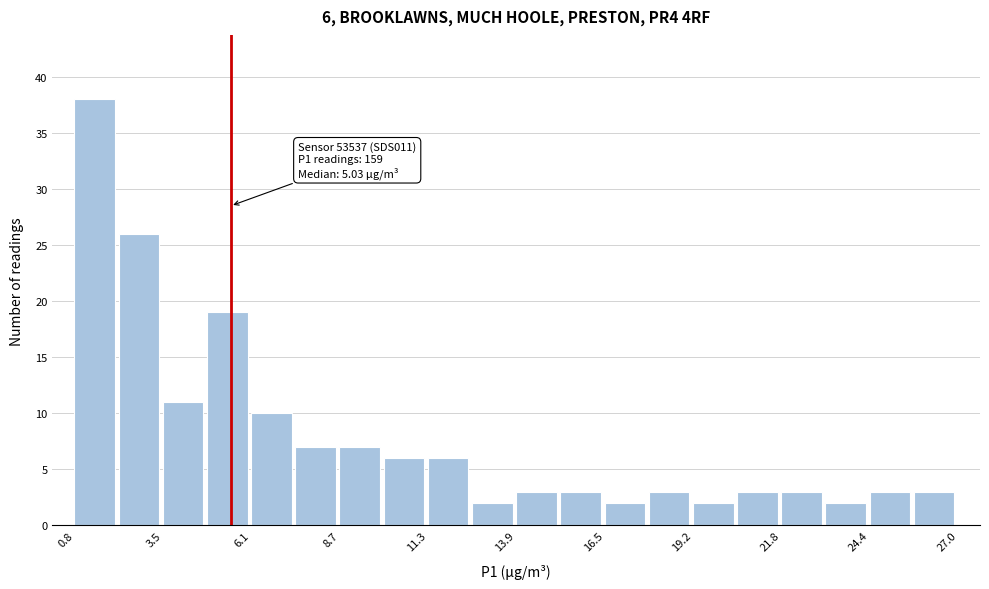

Around what value on the x-axis is the tallest bar? Give the approximate position of its centre, as read against the axis.

1.5